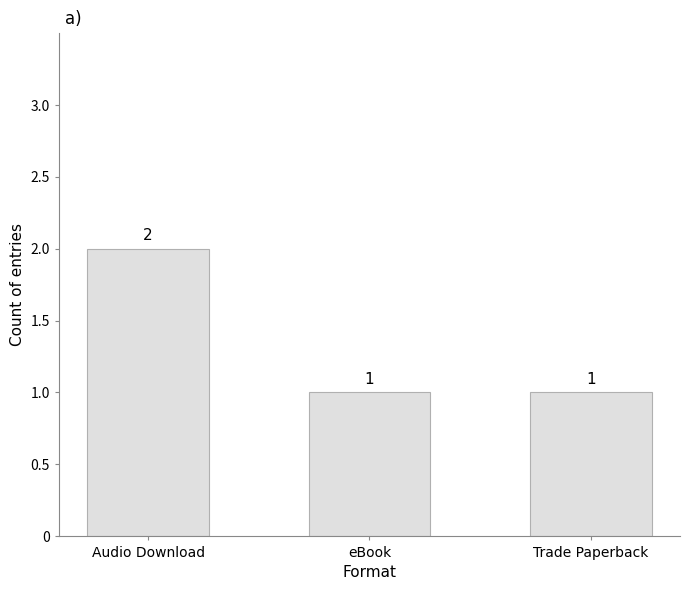

Count the values in the range 1 to 2.

3